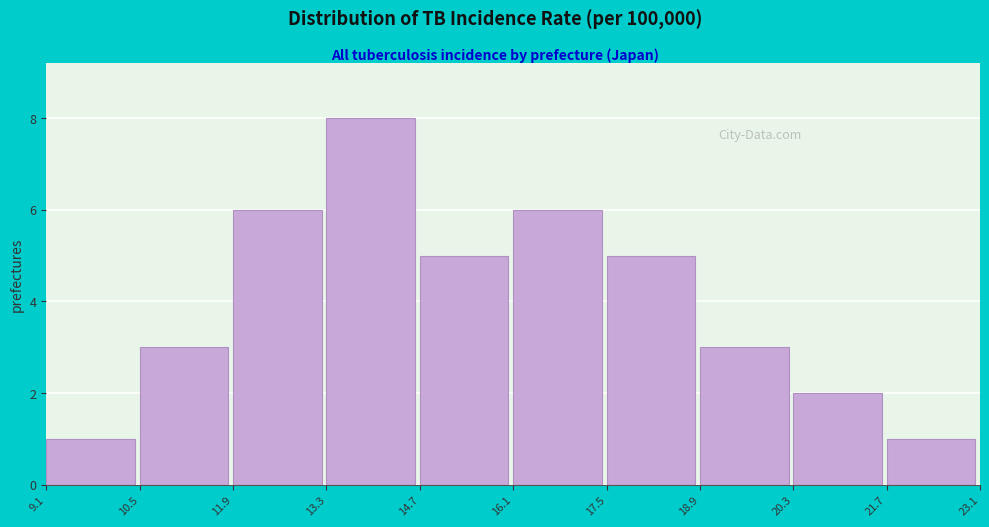

How tall is the bar that spans 16.1 to 17.5 on the x-axis? The values are not printed on the chart, so give them approximately, as read against the axis.

6